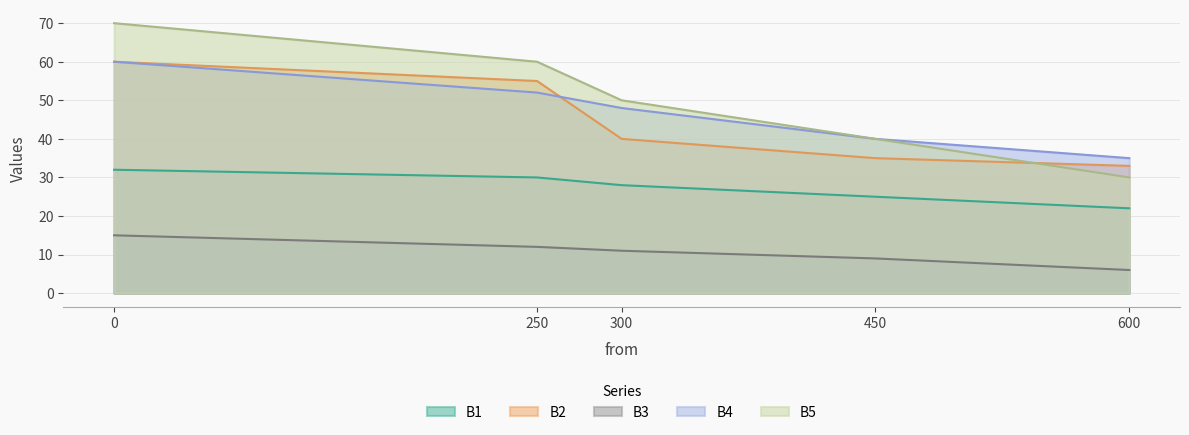

How many data points in B2 are less than 40?

2